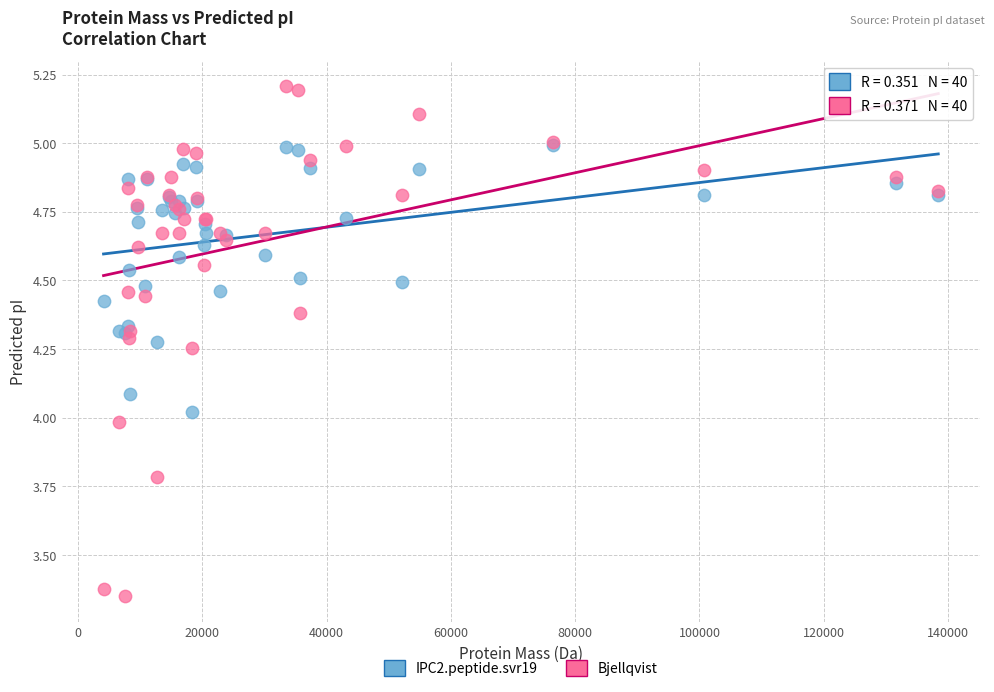

Which series has the widest spread of Y values?

Bjellqvist